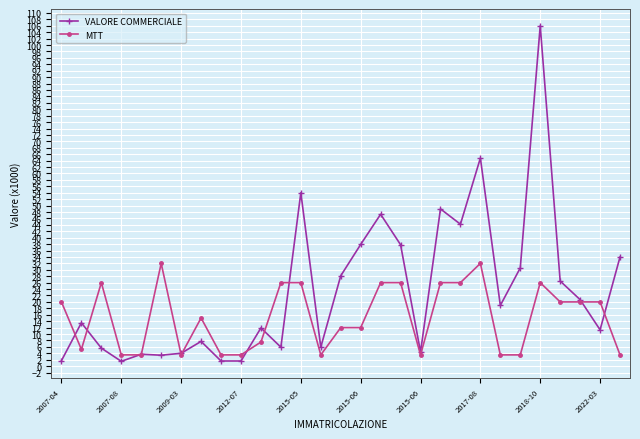

Rank the series by their maximum value, from lowest to highest.

MTT, VALORE COMMERCIALE